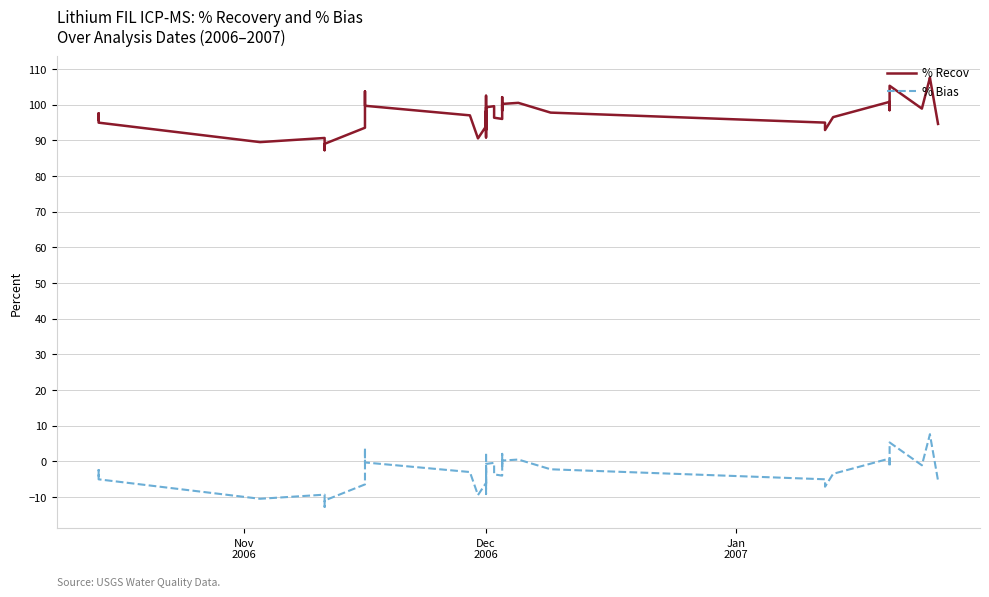

At how many categories does at least one series exceed 64?

40